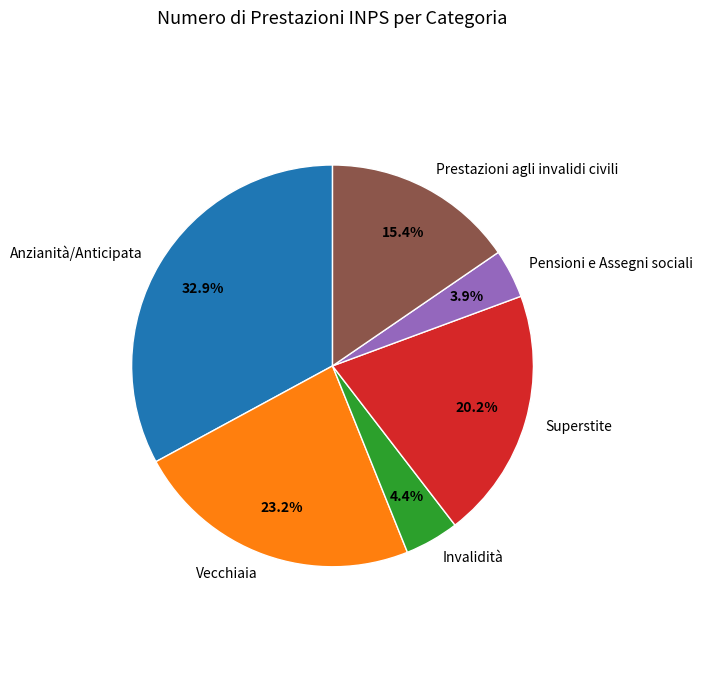

Which slice is the largest?

Anzianità/Anticipata